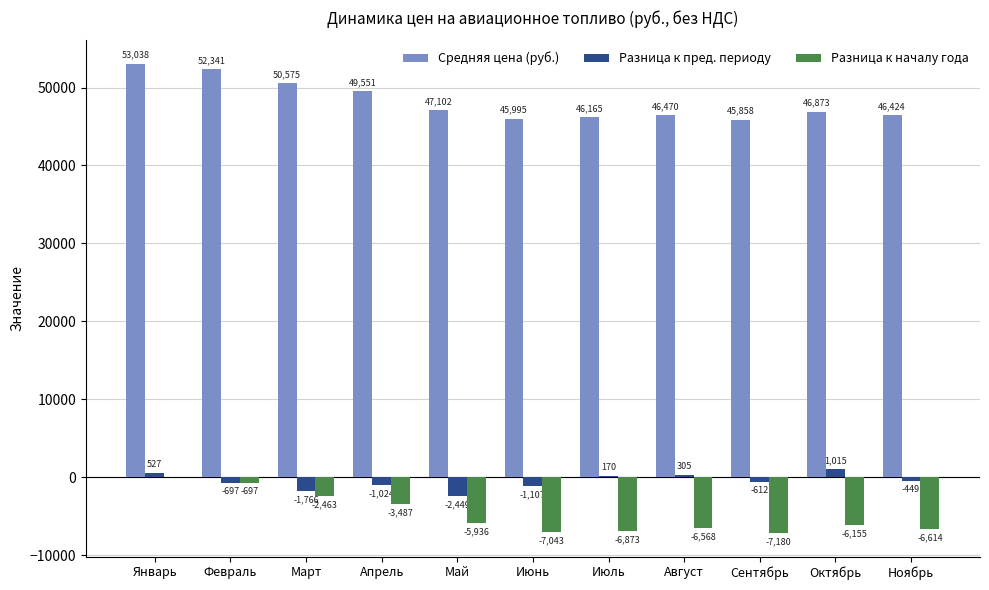

The Разница к началу года series shows -697 at Февраль. True or false?

True